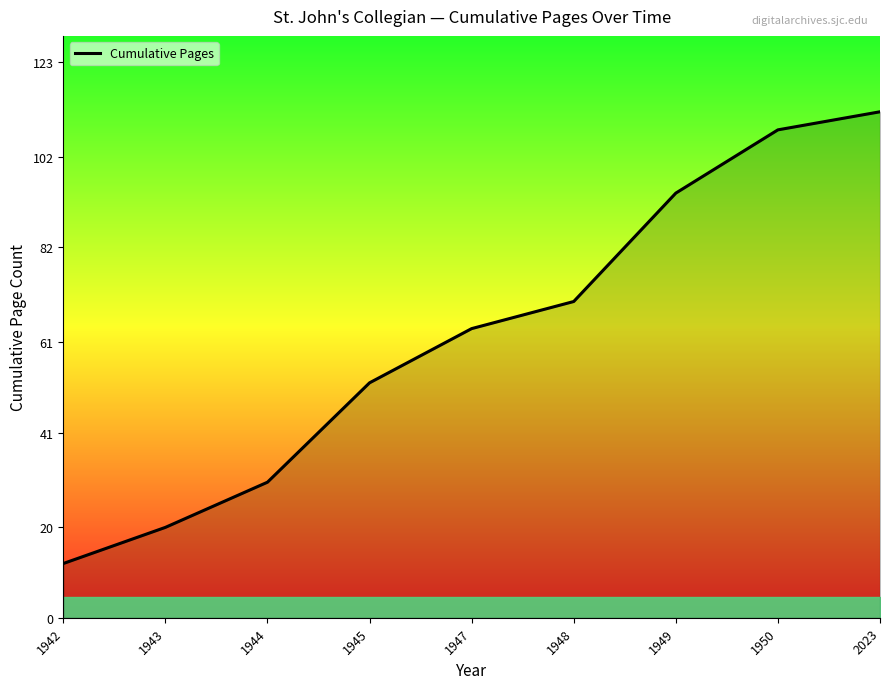

Between 1942 and 1945, which is larger?

1945